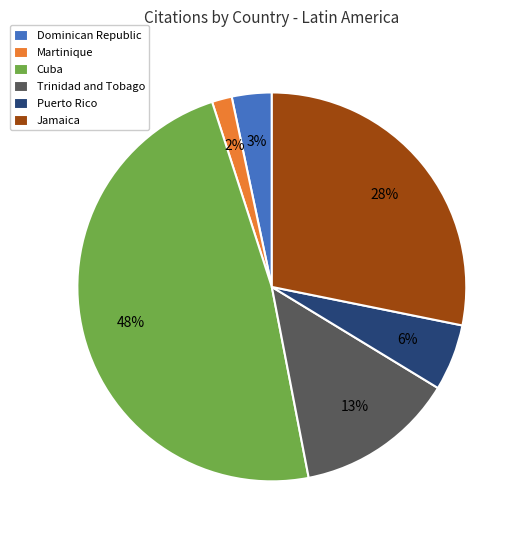

How many segments does this pie chart have?

6